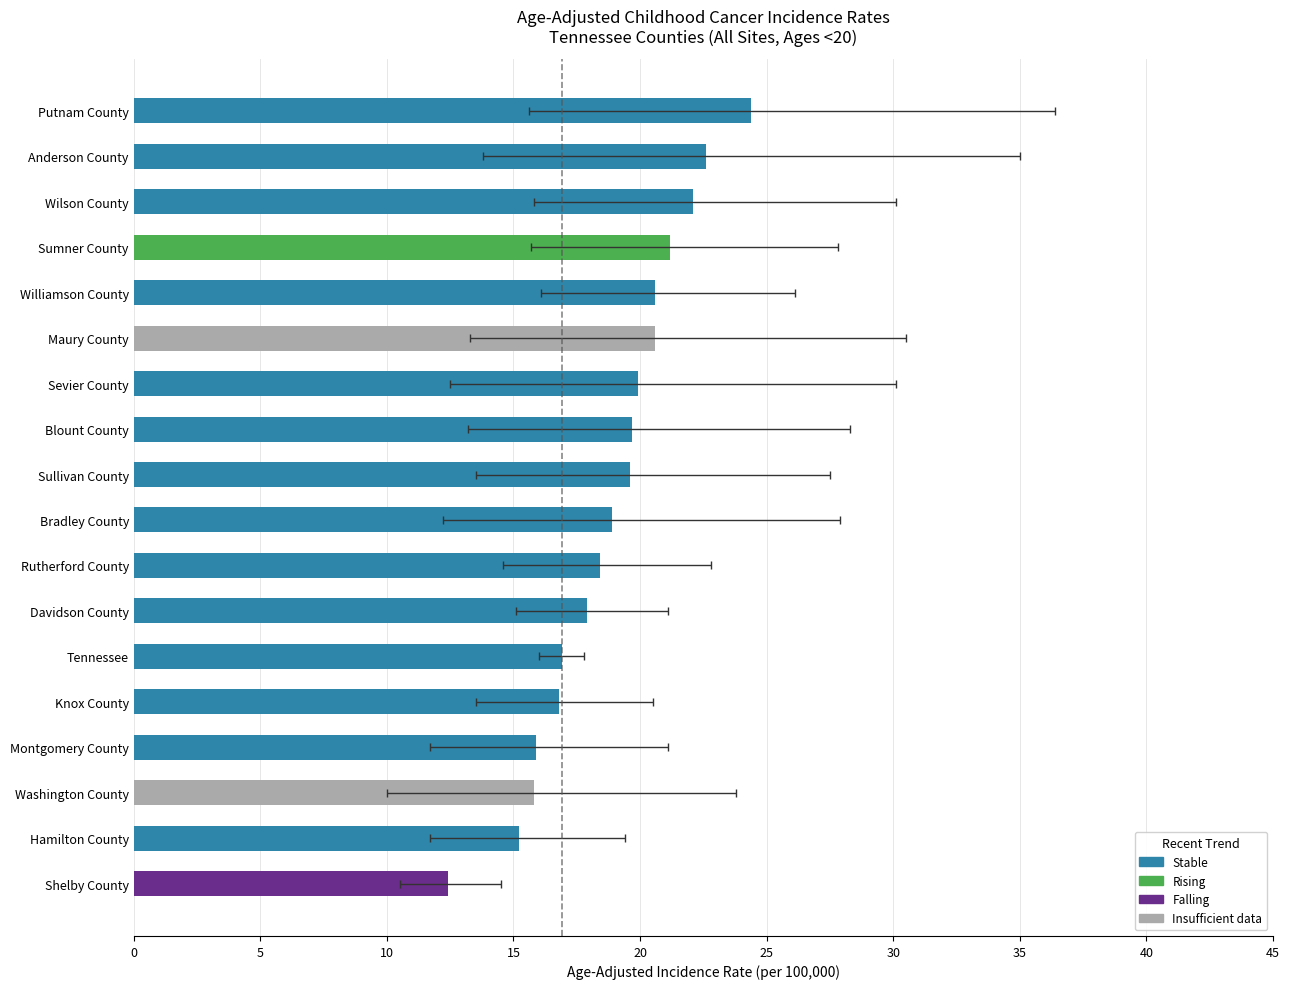

What is the difference between the Rate values at Washington County and Rutherford County?

2.6